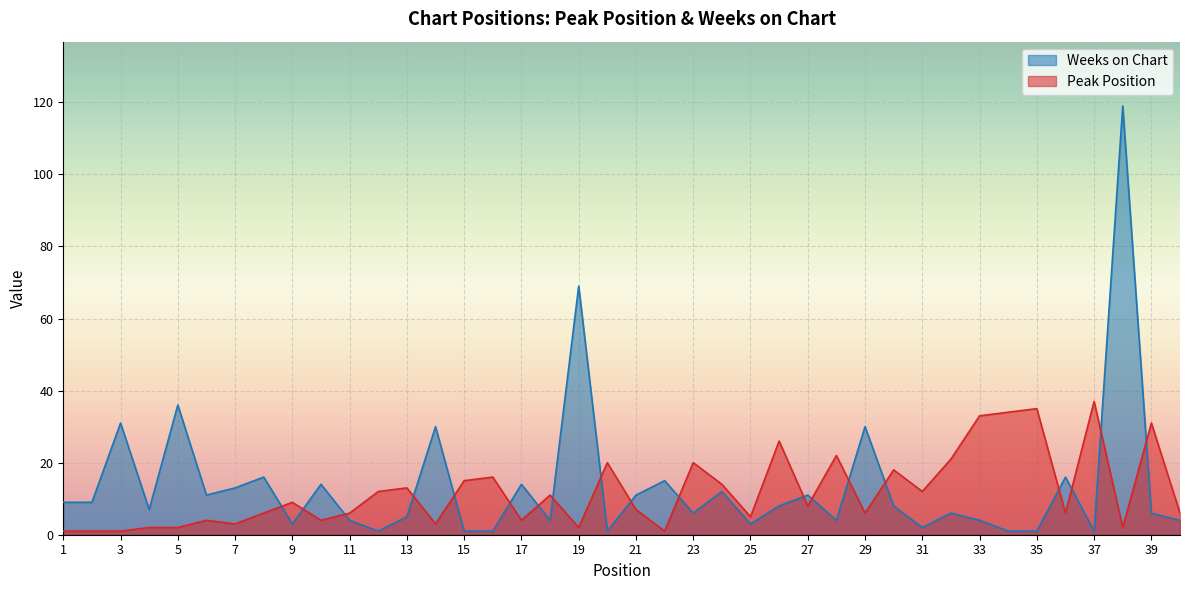

Rank the series by their average value, from highest to lowest.

Weeks on Chart, Peak Position